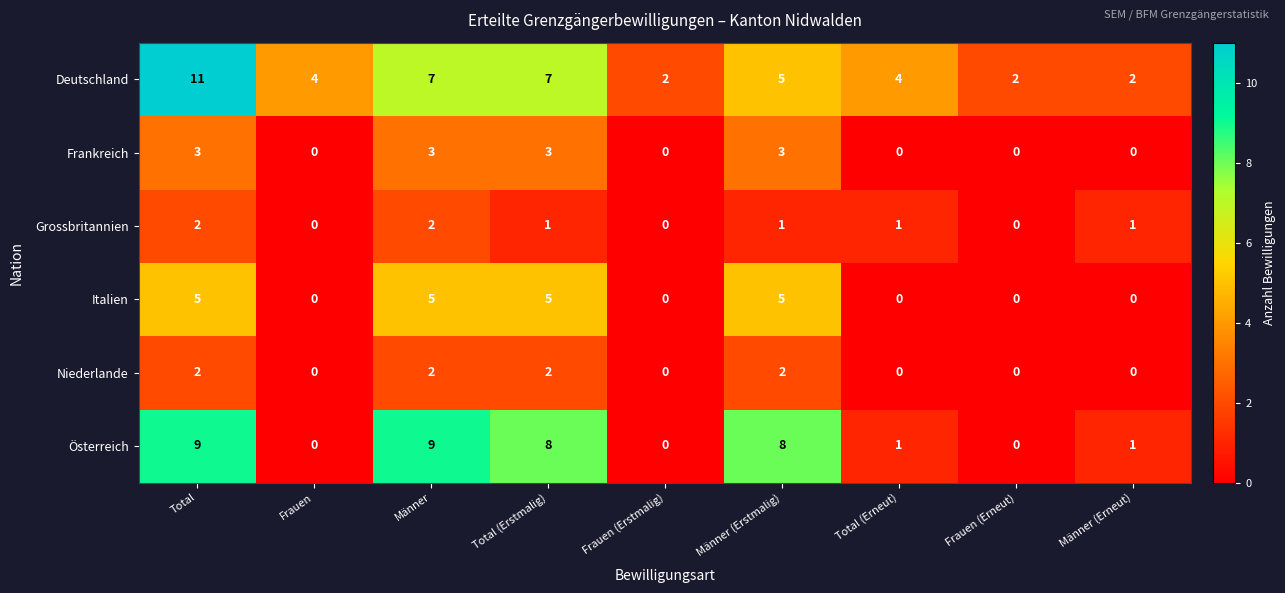

At which label does Deutschland first exceed 4?

Total